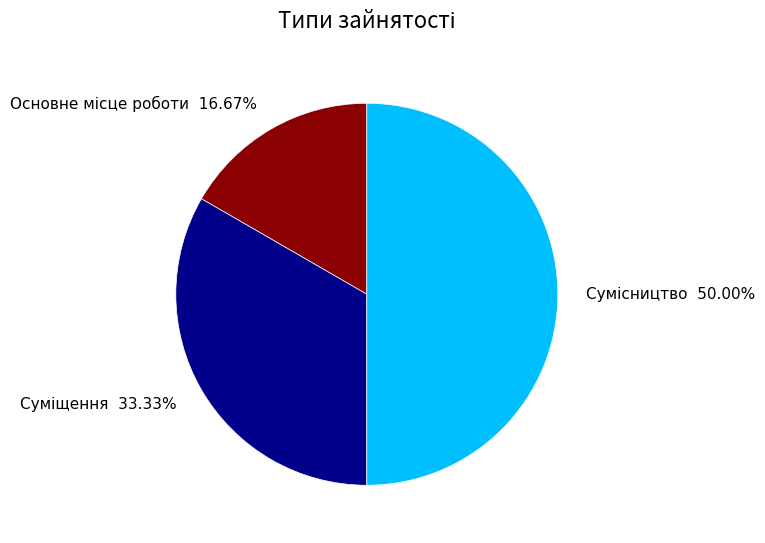

Combined, do Основне місце роботи and Суміщення account for over 50%?

No